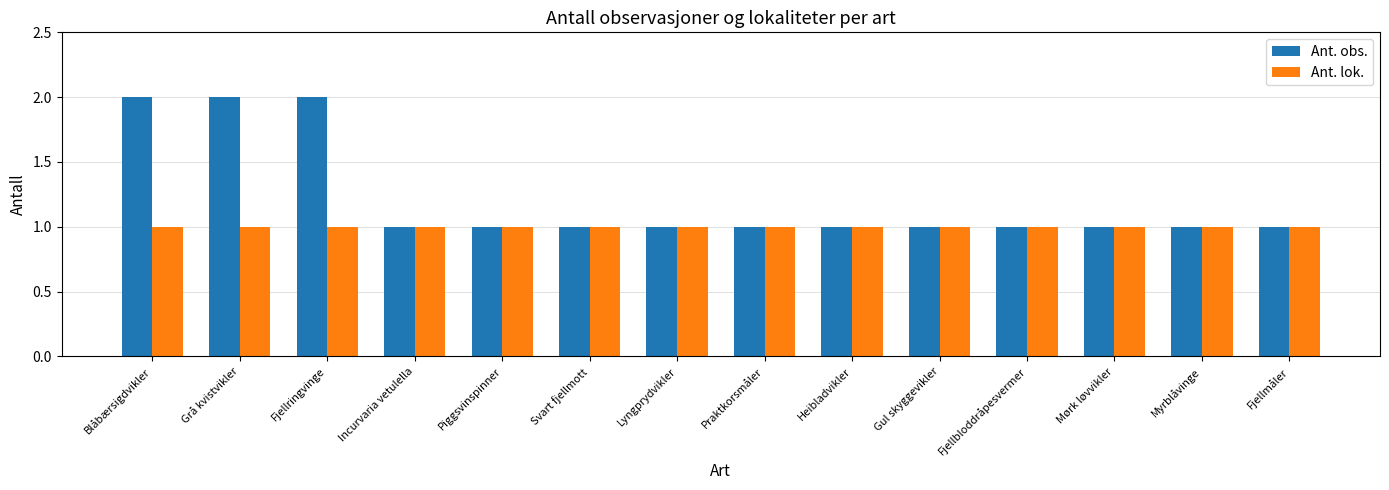

What is the label of the 14th bar from the right?

Blåbærsigdvikler